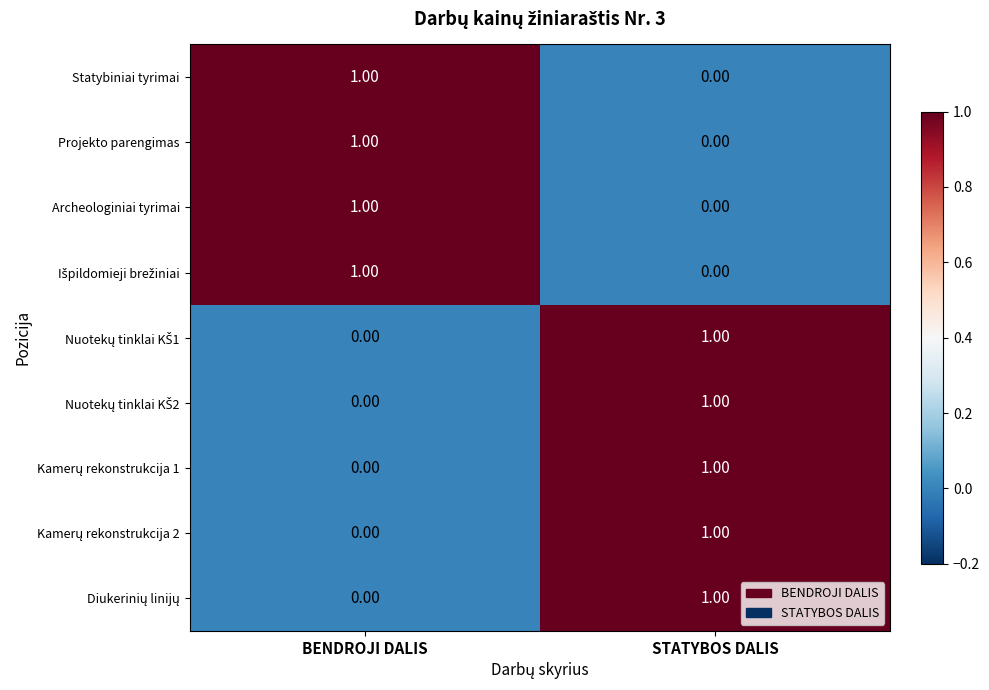

At which category is the sum across all series the highest?

STATYBOS DALIS